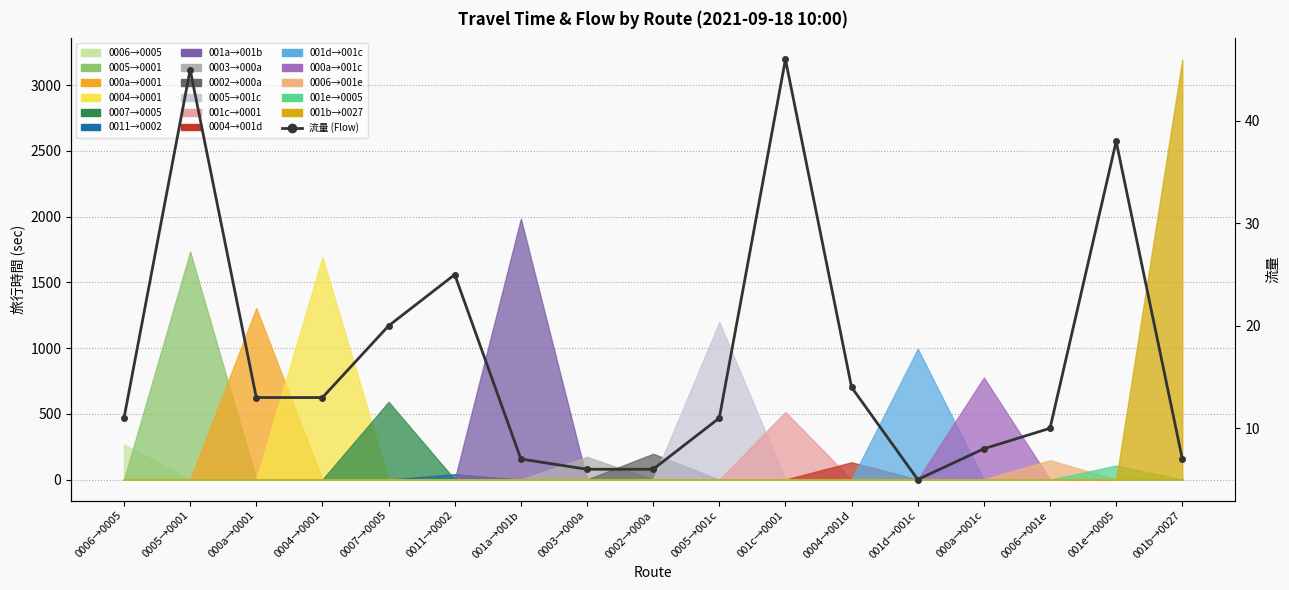

Reading left to right, what are all the values shown in this chart?

11	45	13	13	20	25	7	6	6	11	46	14	5	8	10	38	7